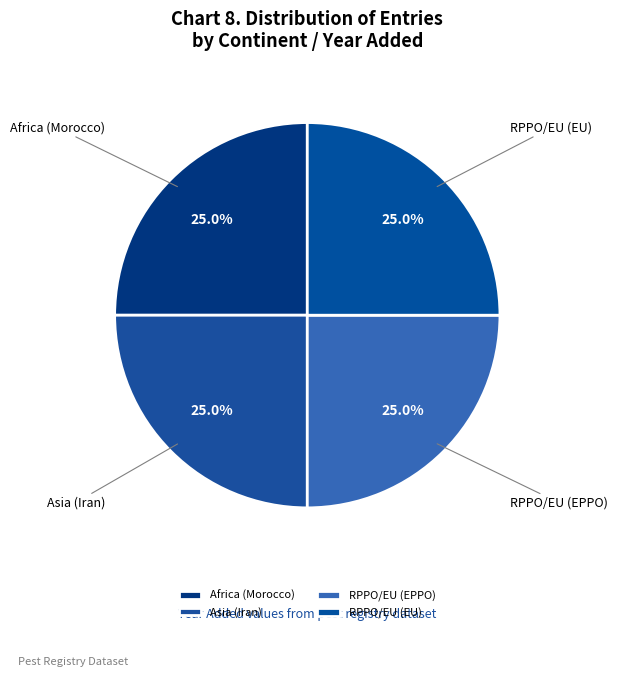

How many slices are in this pie chart?

4